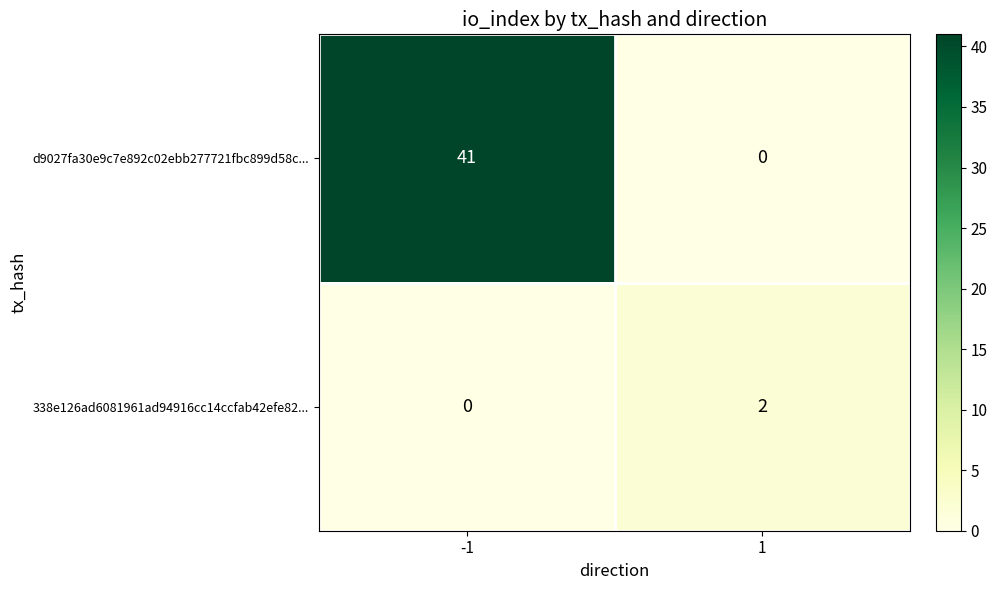

What is the maximum value for d9027fa30e9c7e892c02ebb277721fbc899d58c...?

41